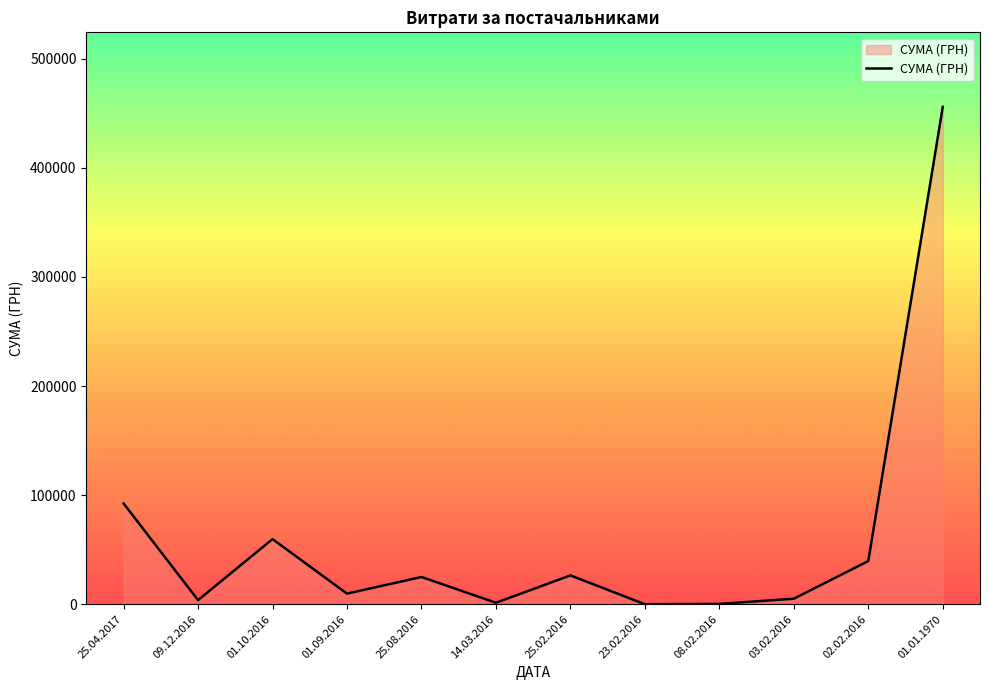

What is the change in value from 03.02.2016 to 01.01.1970?

+450855.8